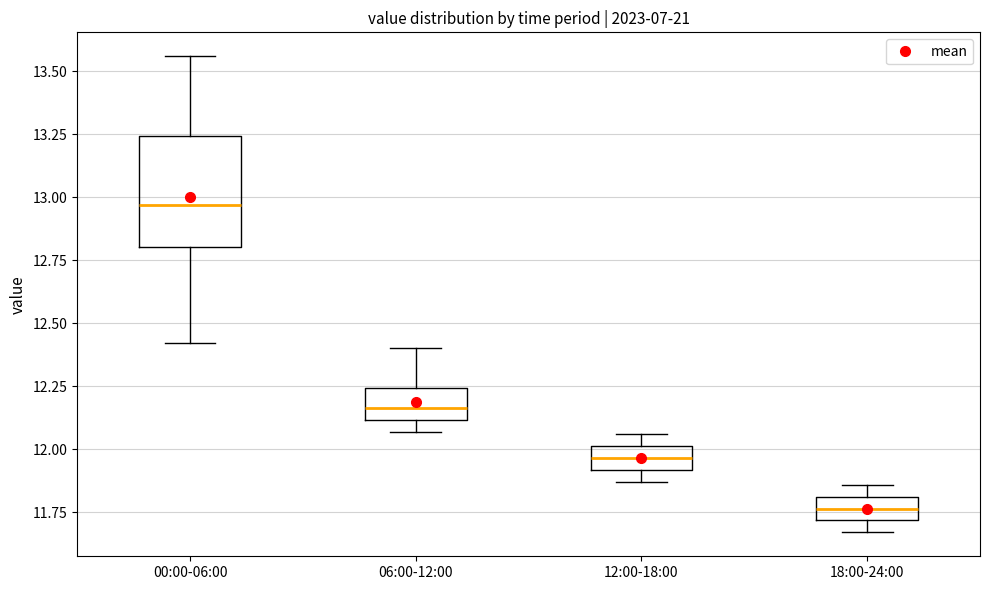

Which box is the tallest, from its lower edge to its upper edge?

00:00-06:00